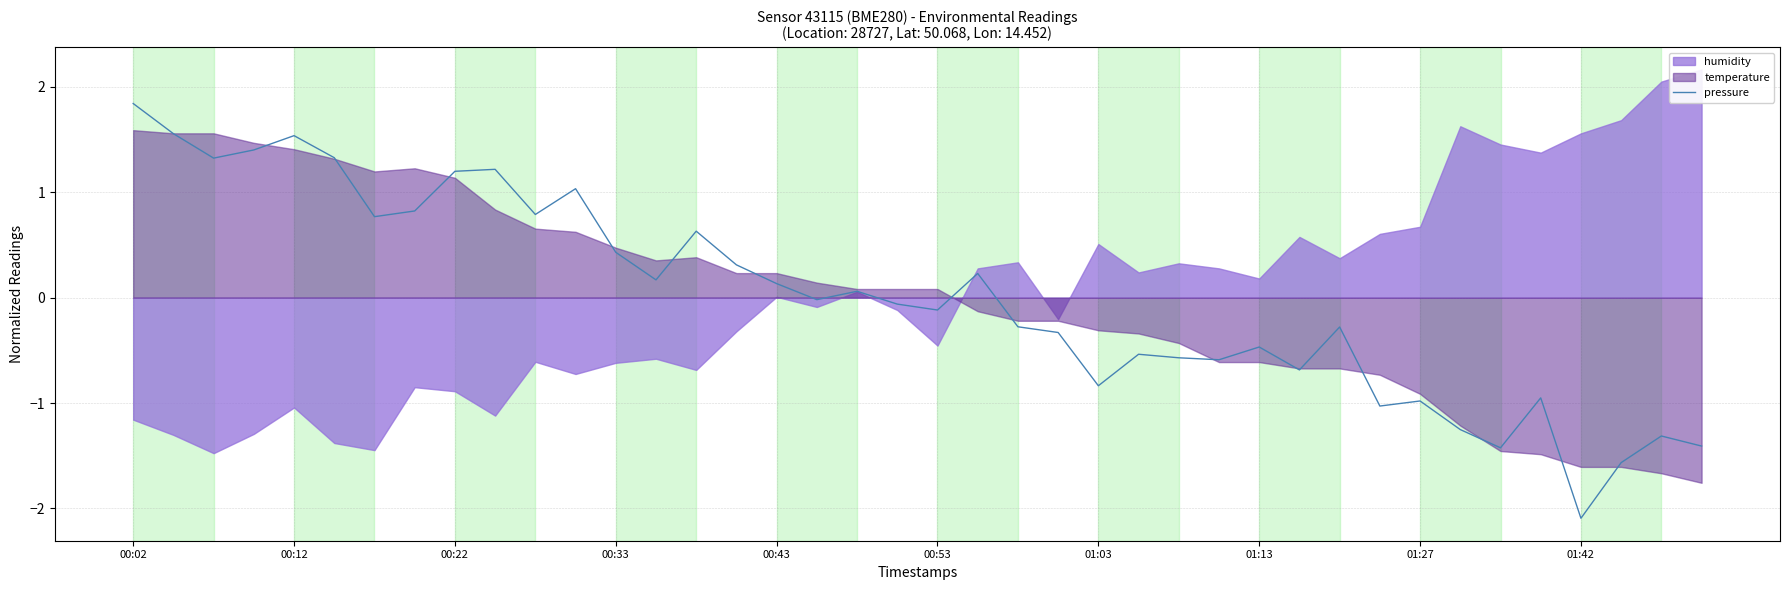

What is the highest value of the pressure series?

1.8